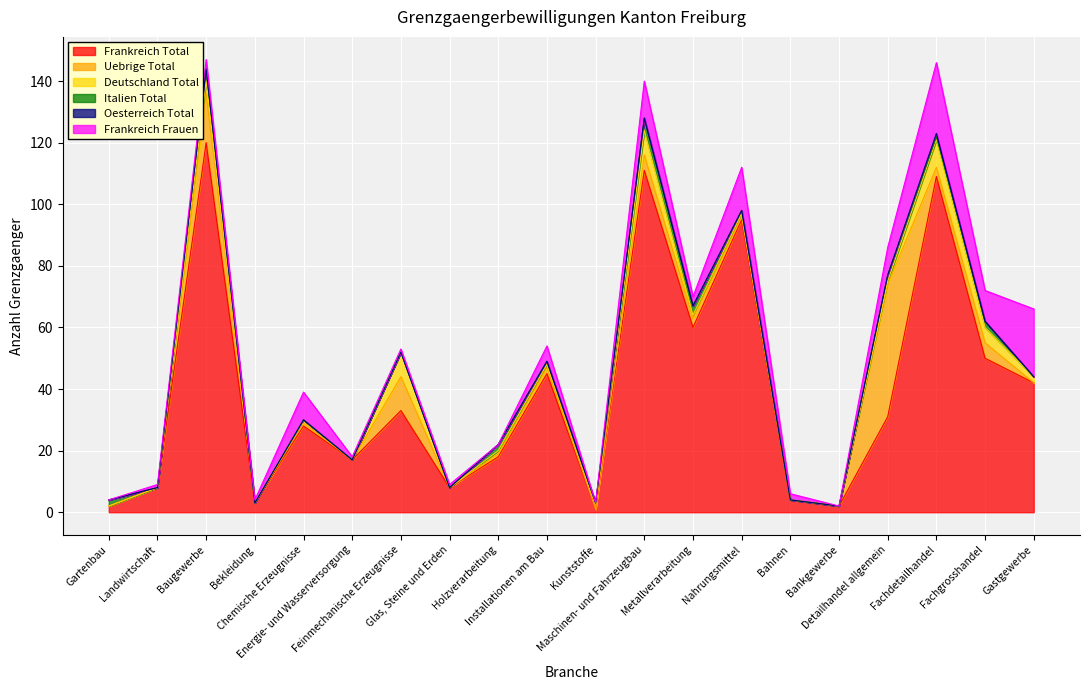

What is the label of the 2nd point from the left?

Landwirtschaft